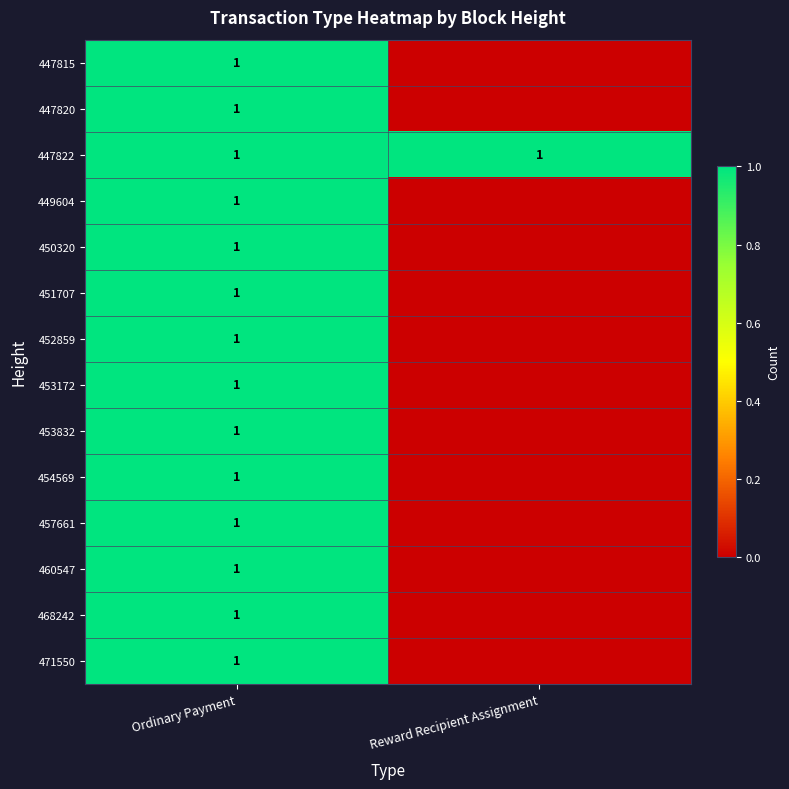

The value of 453832 at Ordinary Payment is 1. True or false?

True